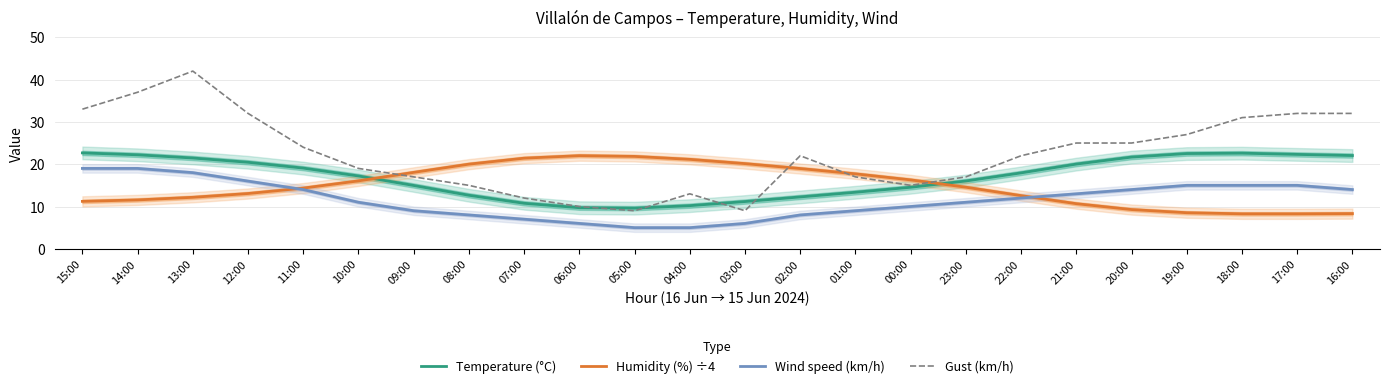

At which label does Gust (km/h) reach its peak?

13:00